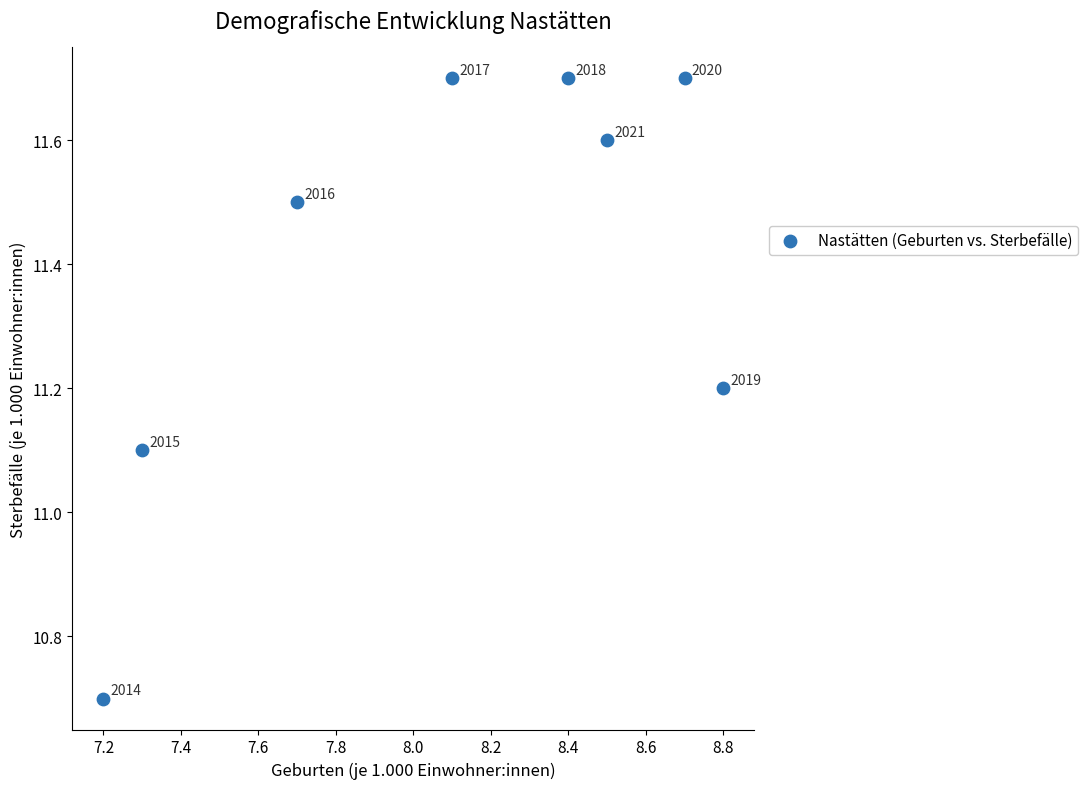

What Y value in the scatter plot is closest to 11?

11.1